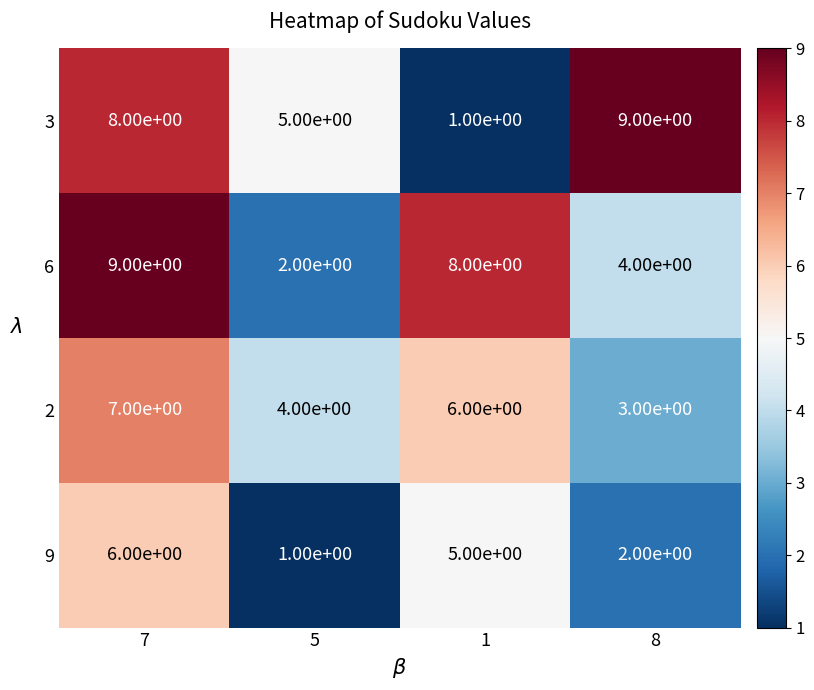

How many series are shown in this chart?

4